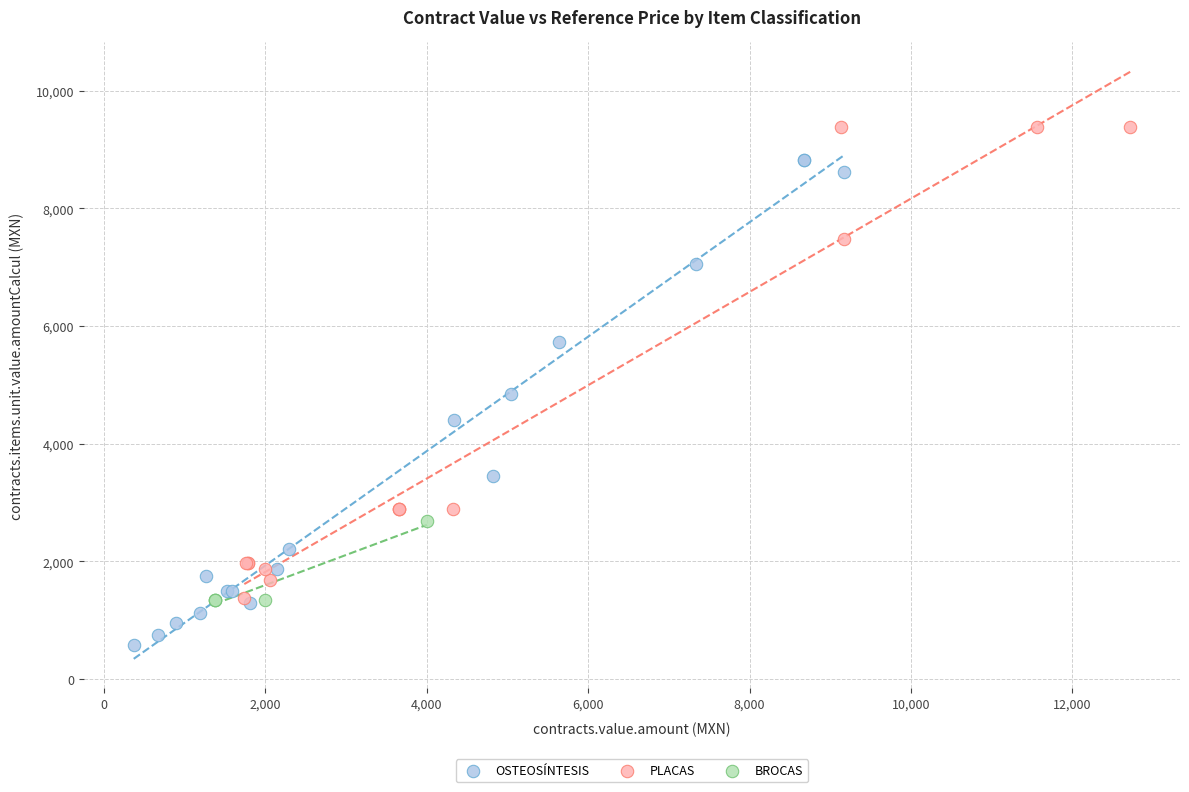

Which series has the largest Y range (max minus min)?

OSTEOSÍNTESIS